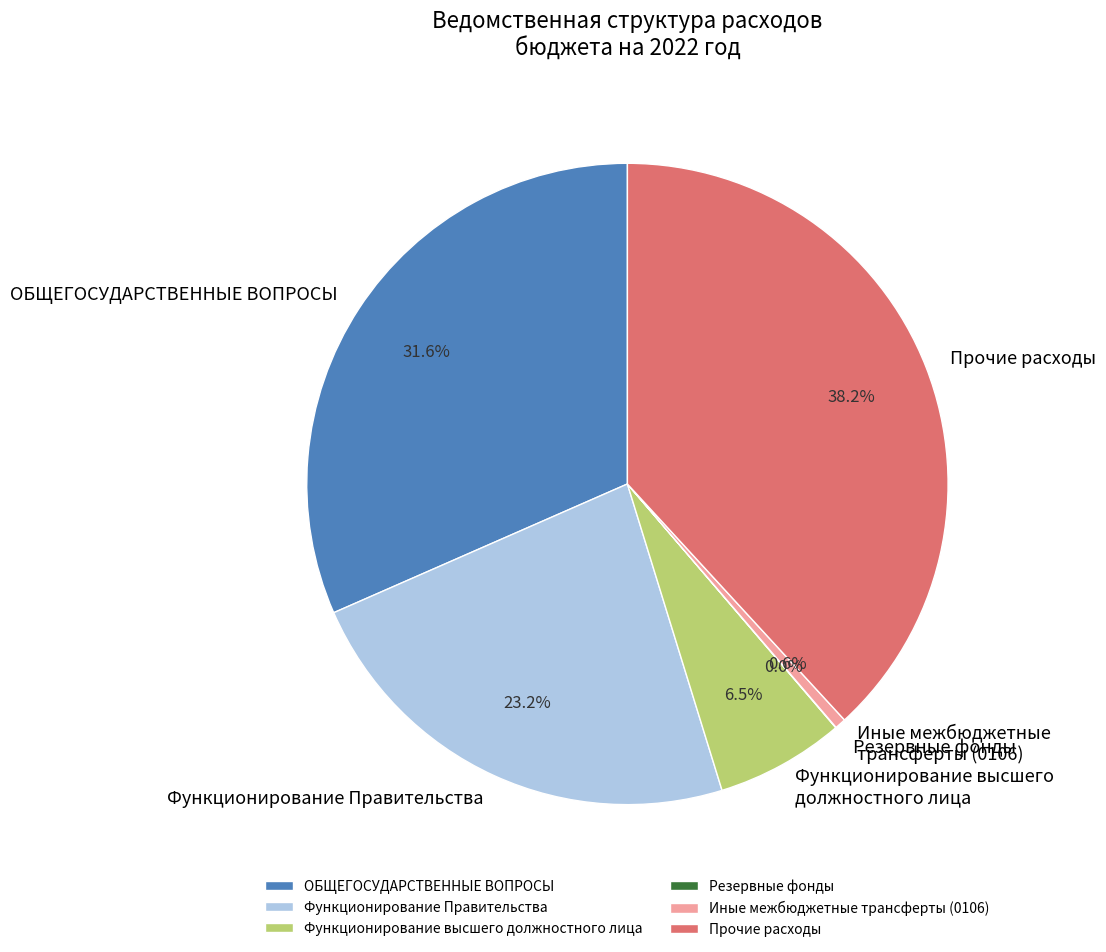

What percentage do ОБЩЕГОСУДАРСТВЕННЫЕ ВОПРОСЫ and Прочие расходы together represent?

69.7%